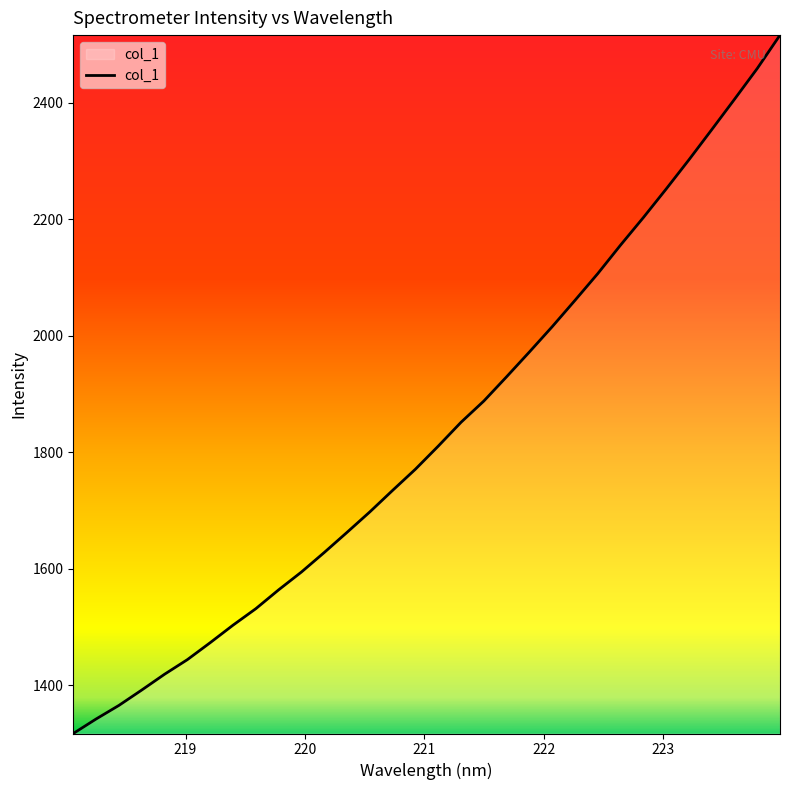

What is the minimum value shown in the chart?

1317.2